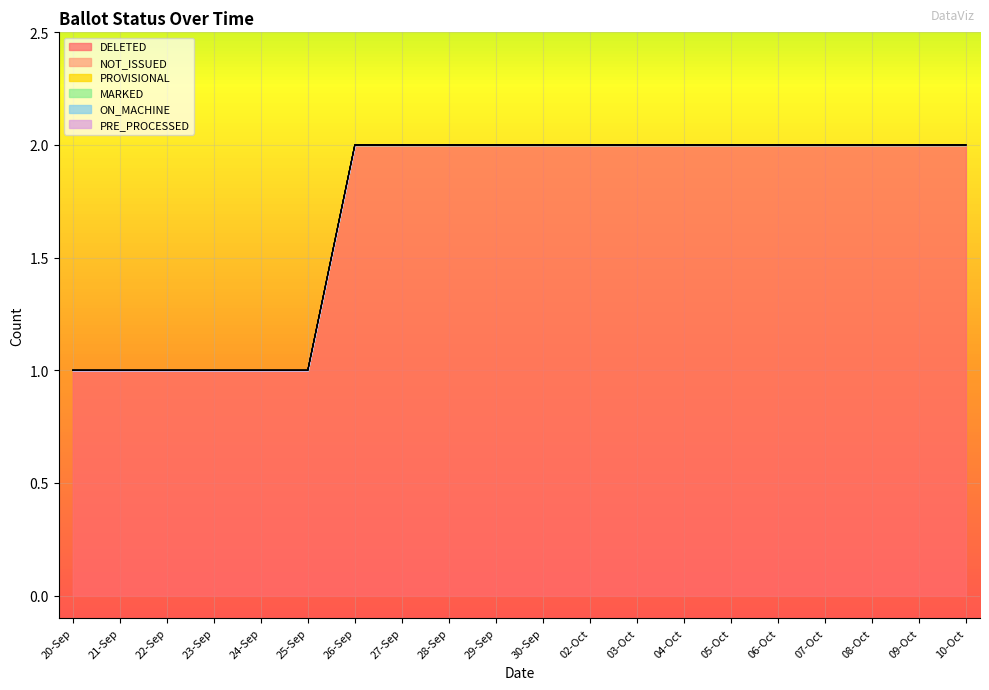

True or false: PRE_PROCESSED and NOT_ISSUED intersect in this chart.

False